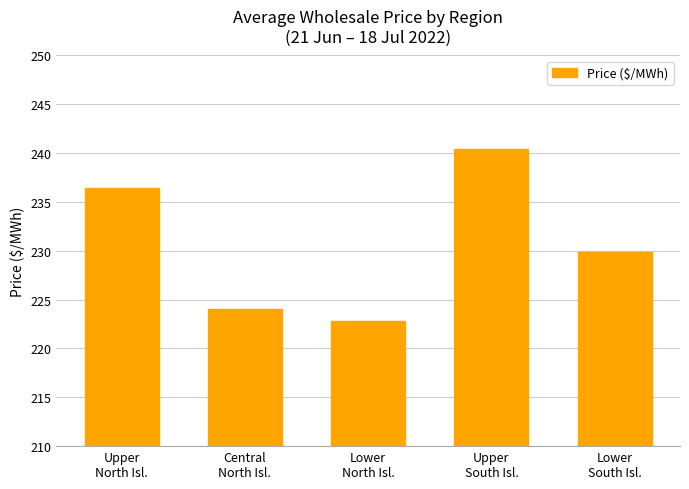

Rank the categories by value from lowest to highest.

Lower
North Isl., Central
North Isl., Lower
South Isl., Upper
North Isl., Upper
South Isl.